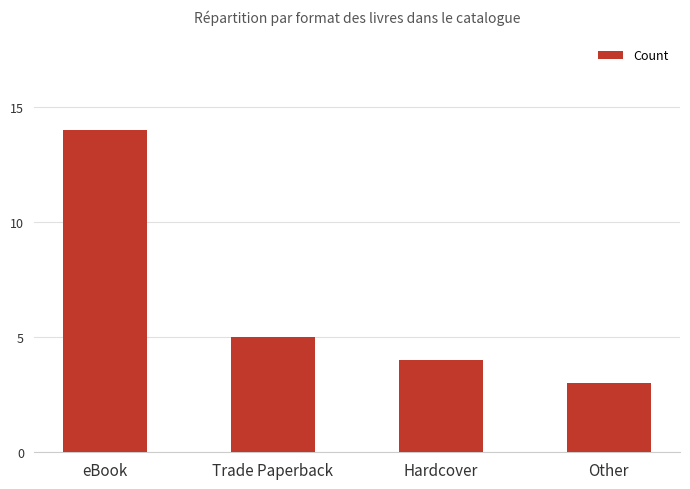

True or false: the data shows 3 at Other.

True